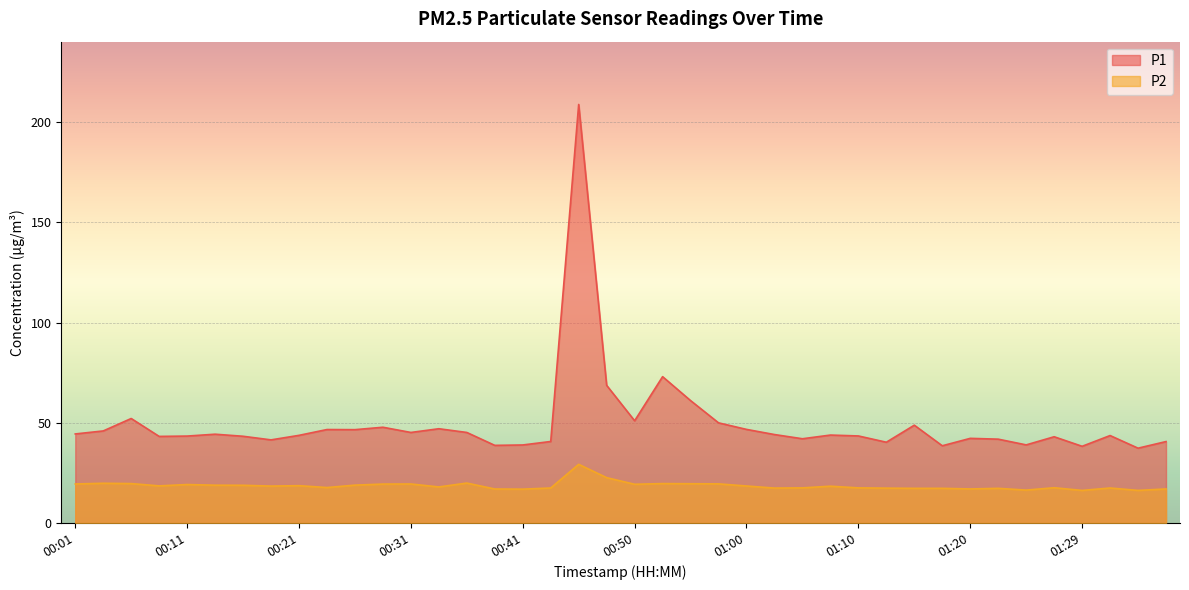

At which category is the sum across all series the highest?

00:46